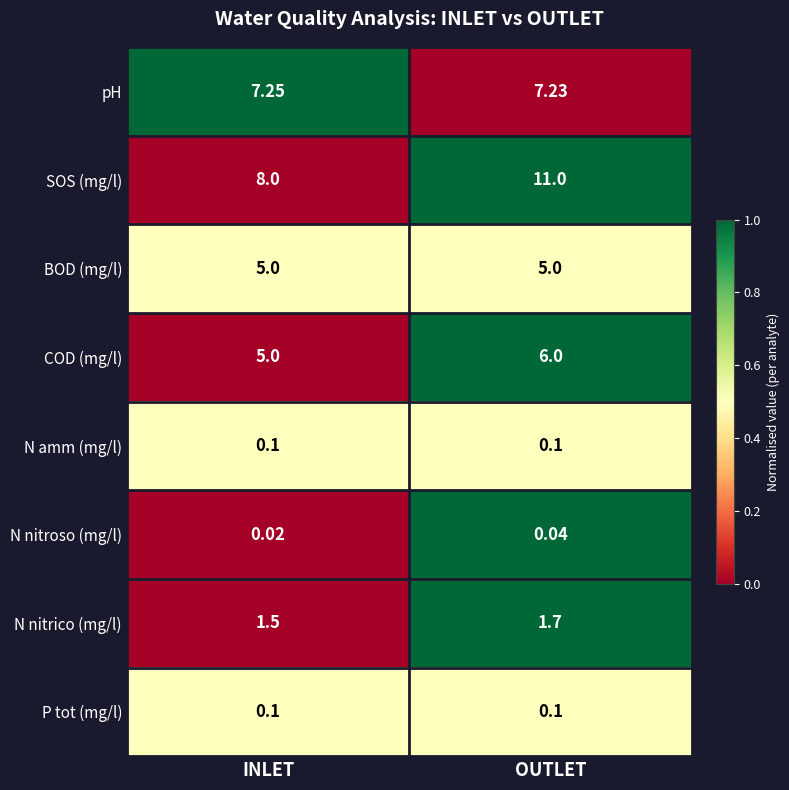

Which series has the largest total across all categories?

SOS (mg/l)